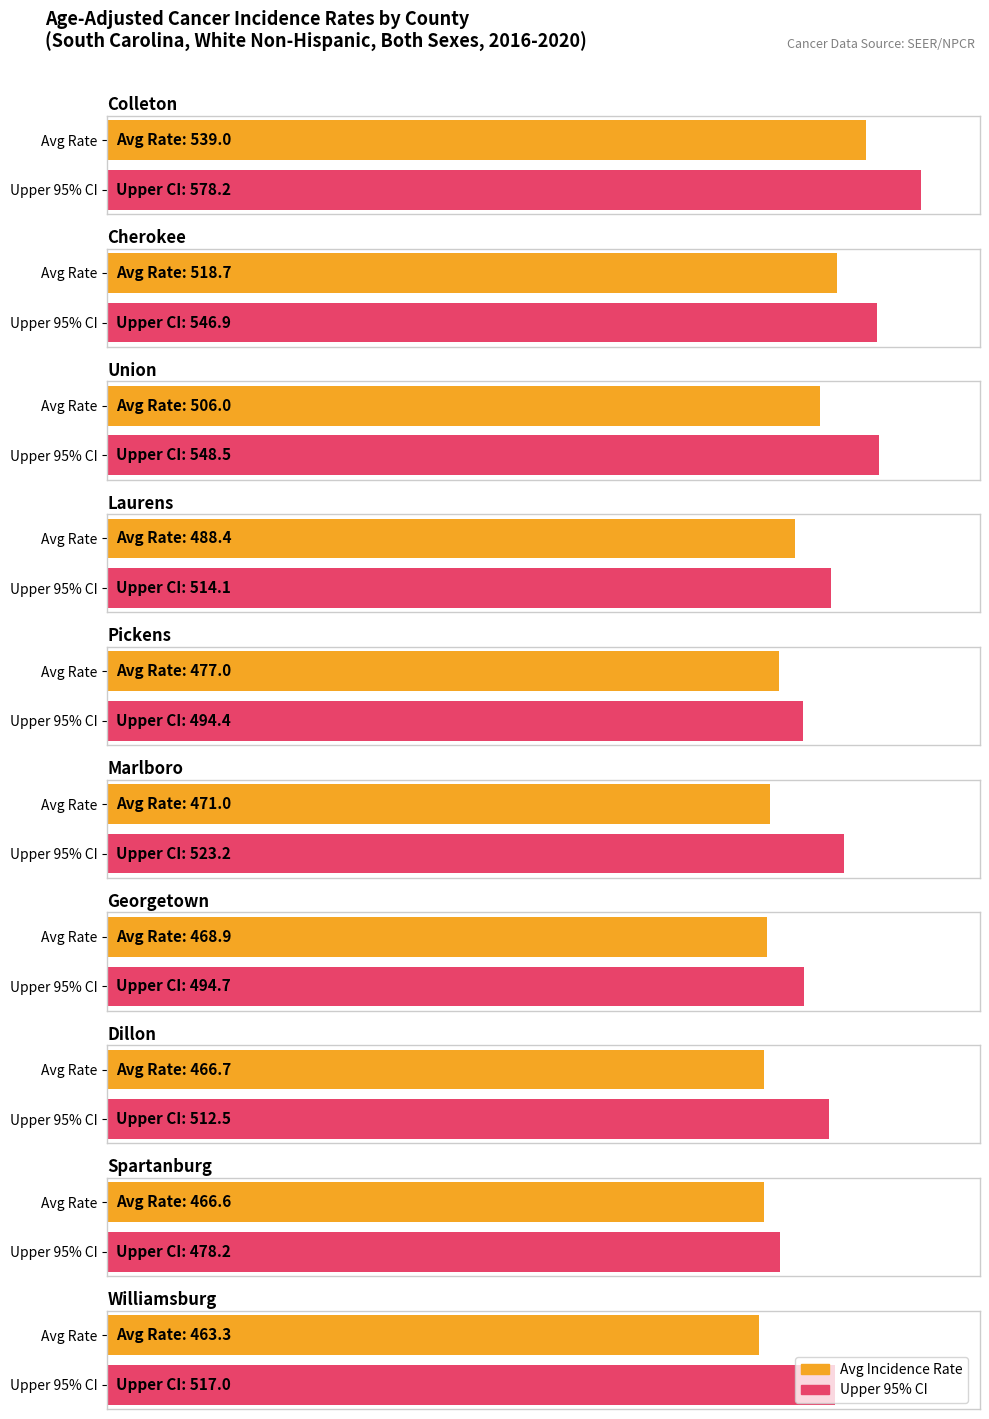

What is the label of the 3rd bar from the left?

Union